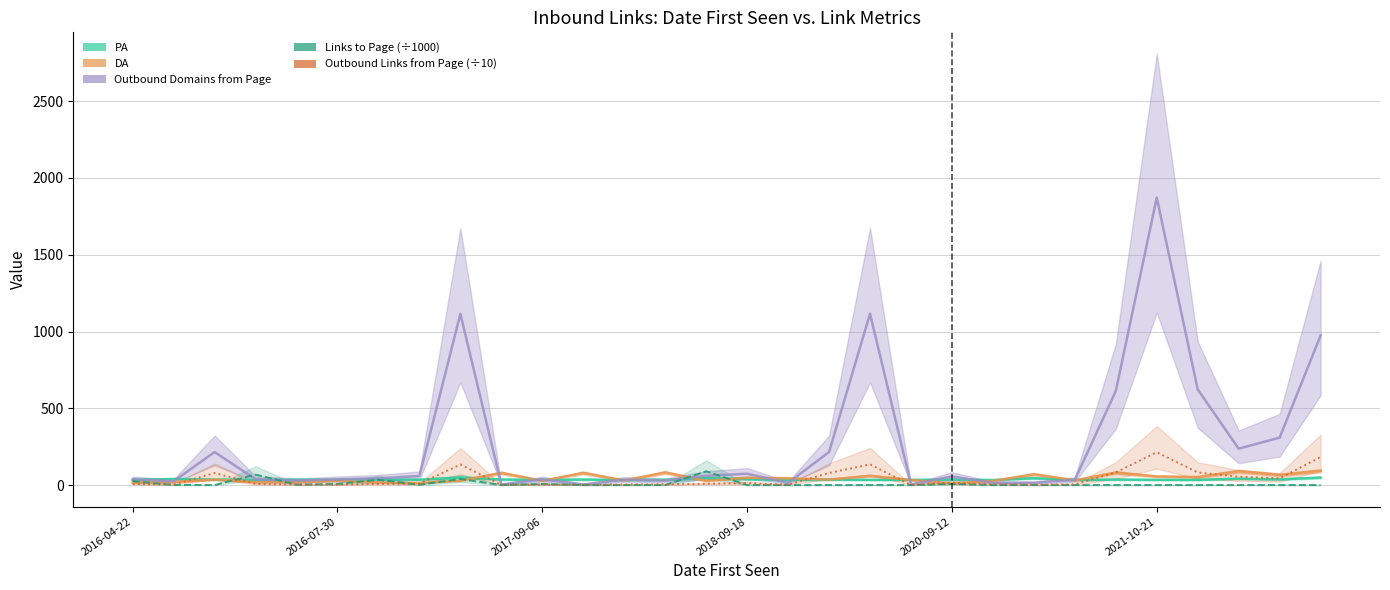

The value of Links to Page (÷1000) at 2018-09-18 is 29.3. True or false?

False